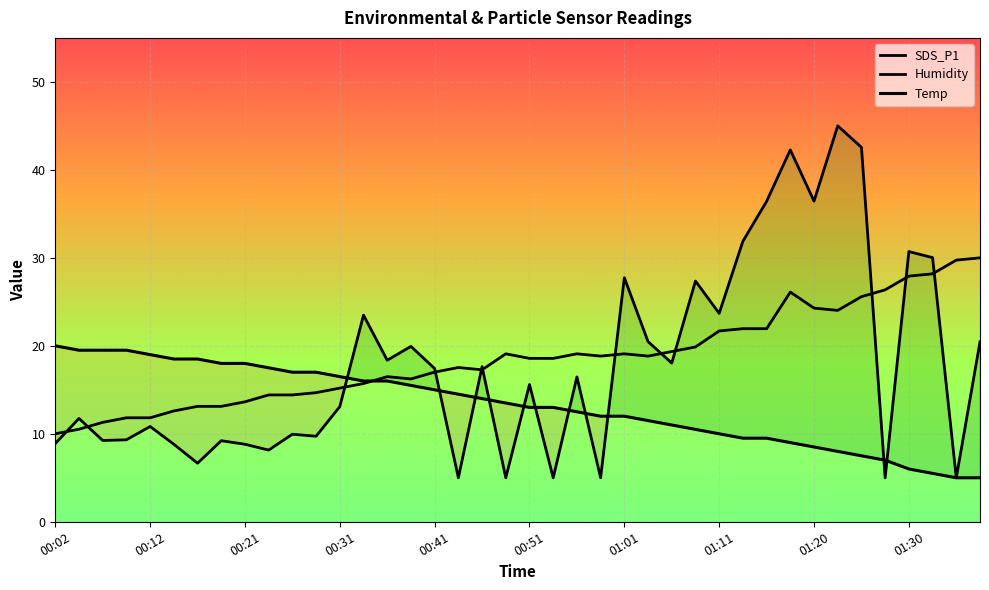

What is the minimum value shown in the chart?

5.0